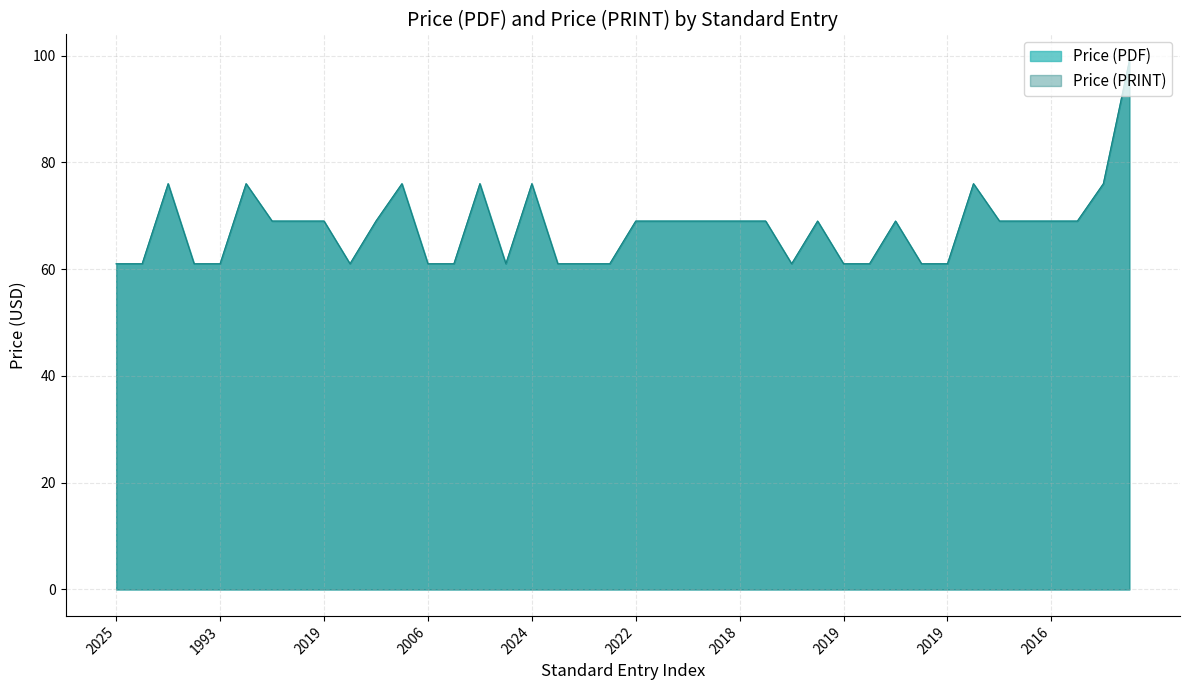

Where is the first local maximum for Price (PRINT)?

2025